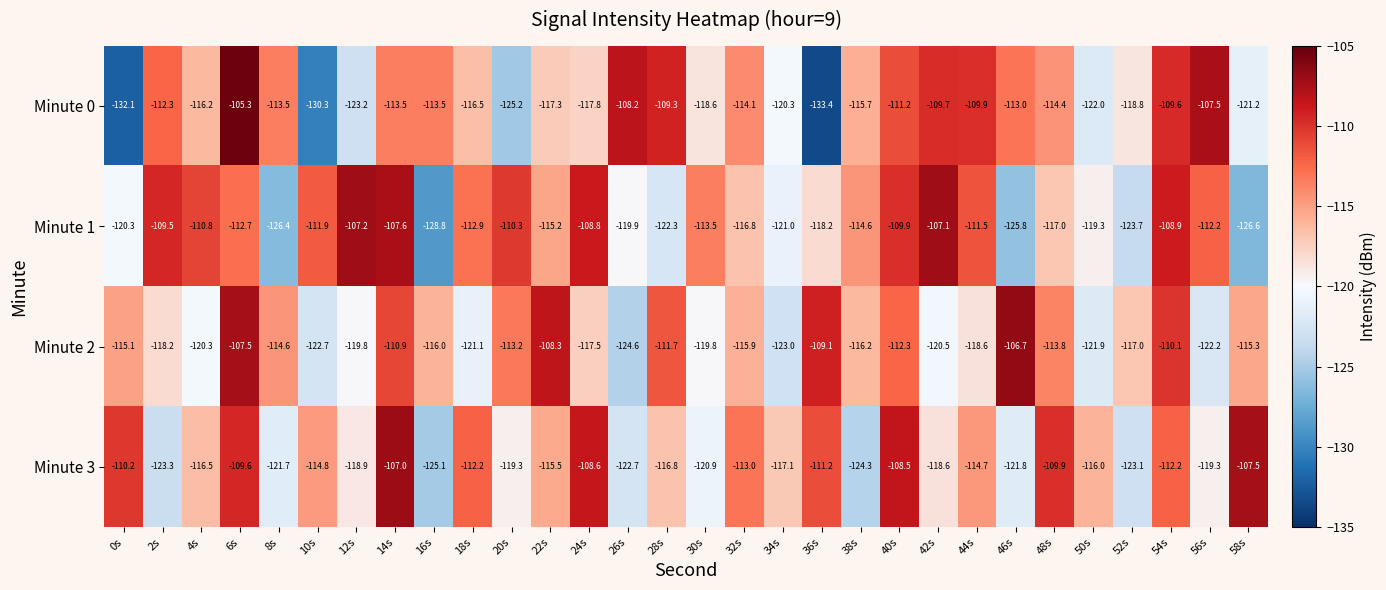

Which series changed the most between 32s and 44s?

Minute 1